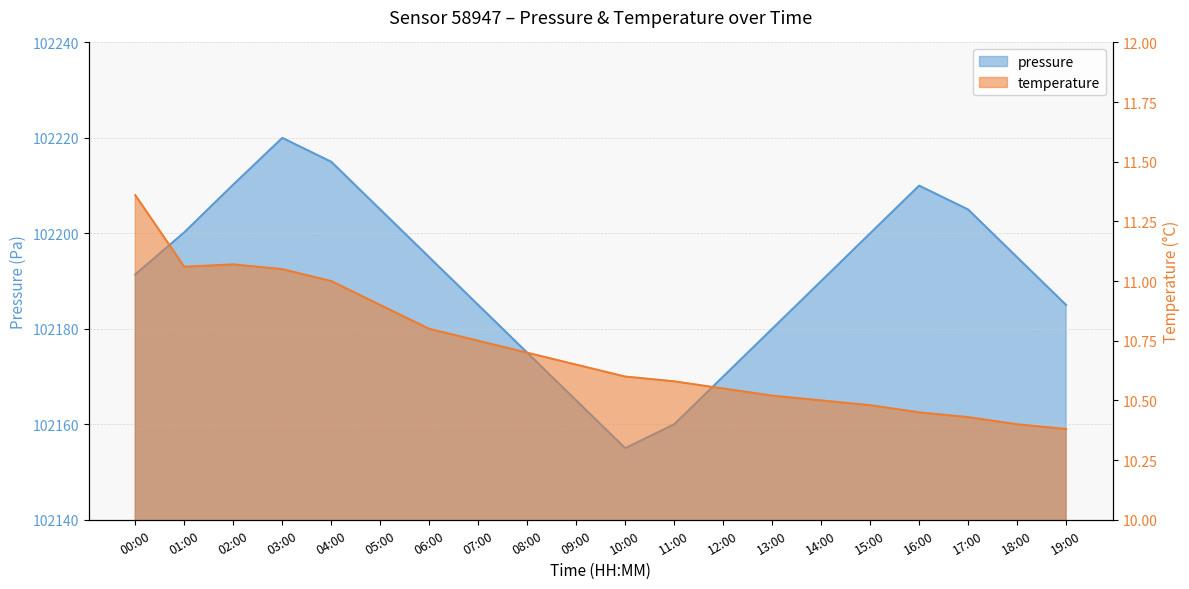

What is the value of the temperature point at the 8th from the left?

10.8